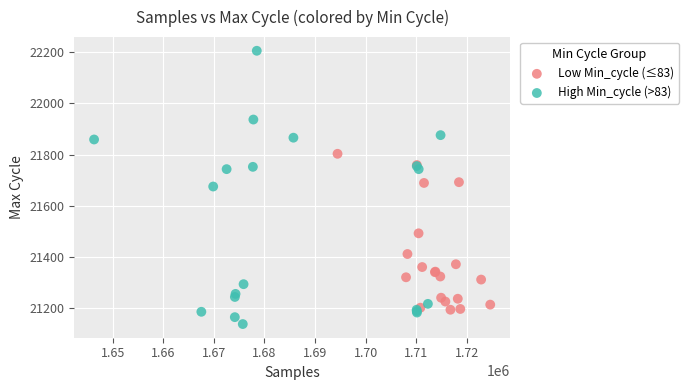

Which series contains the lowest Y value?

High Min_cycle (>83)